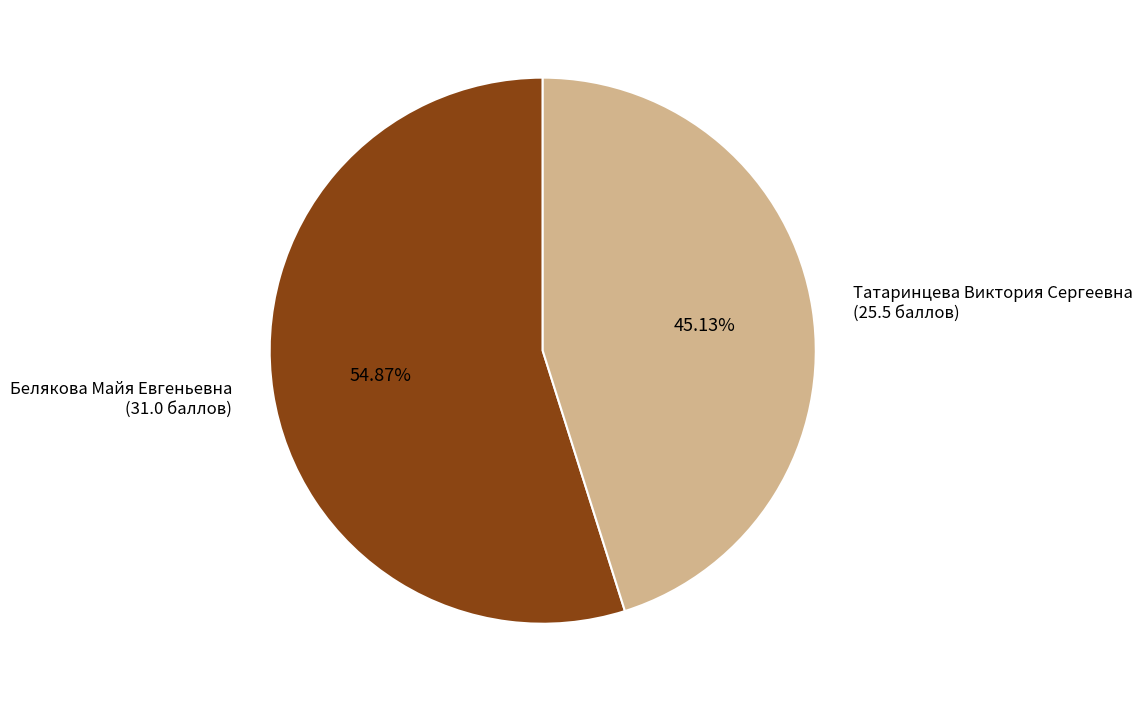

What is the ratio of the value at Белякова Майя Евгеньевна to the value at Татаринцева Виктория Сергеевна?

1.2